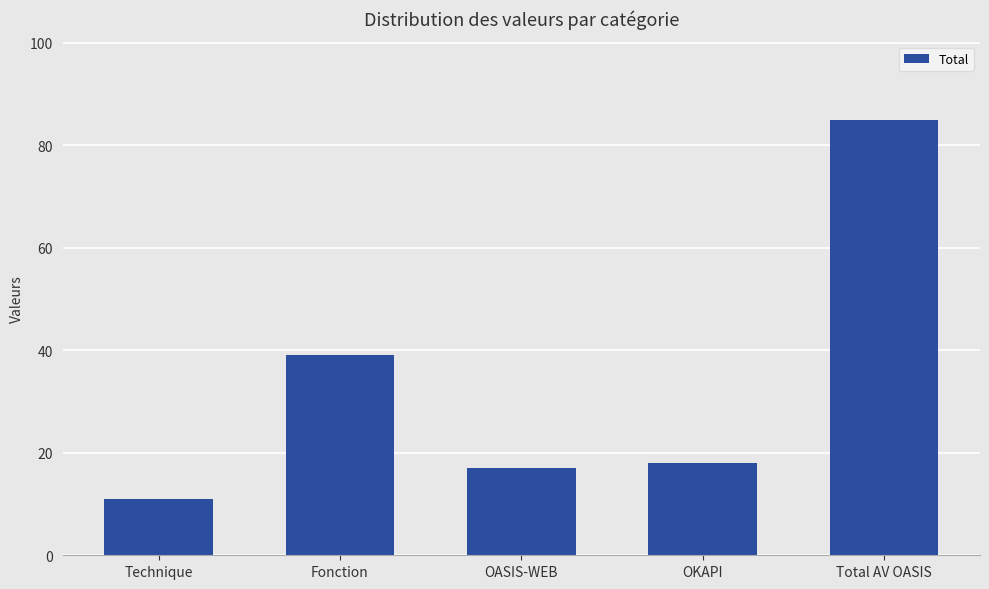

What position from the right is Technique?

5